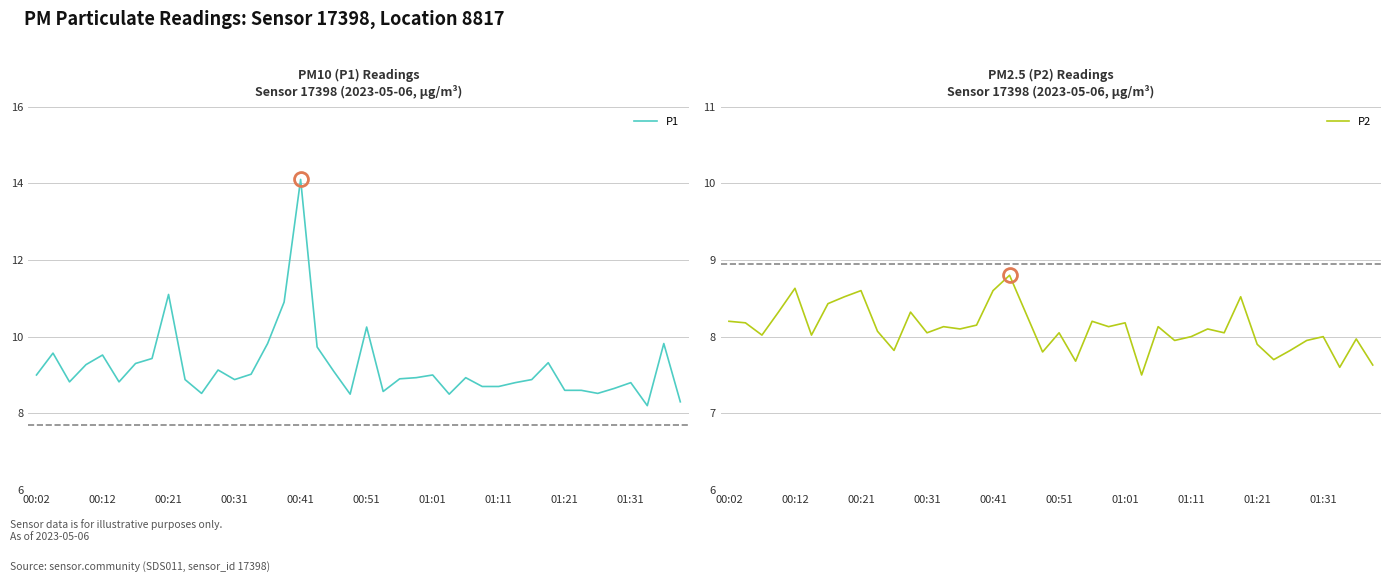

The P1 series shows 15.9 at 17. True or false?

False